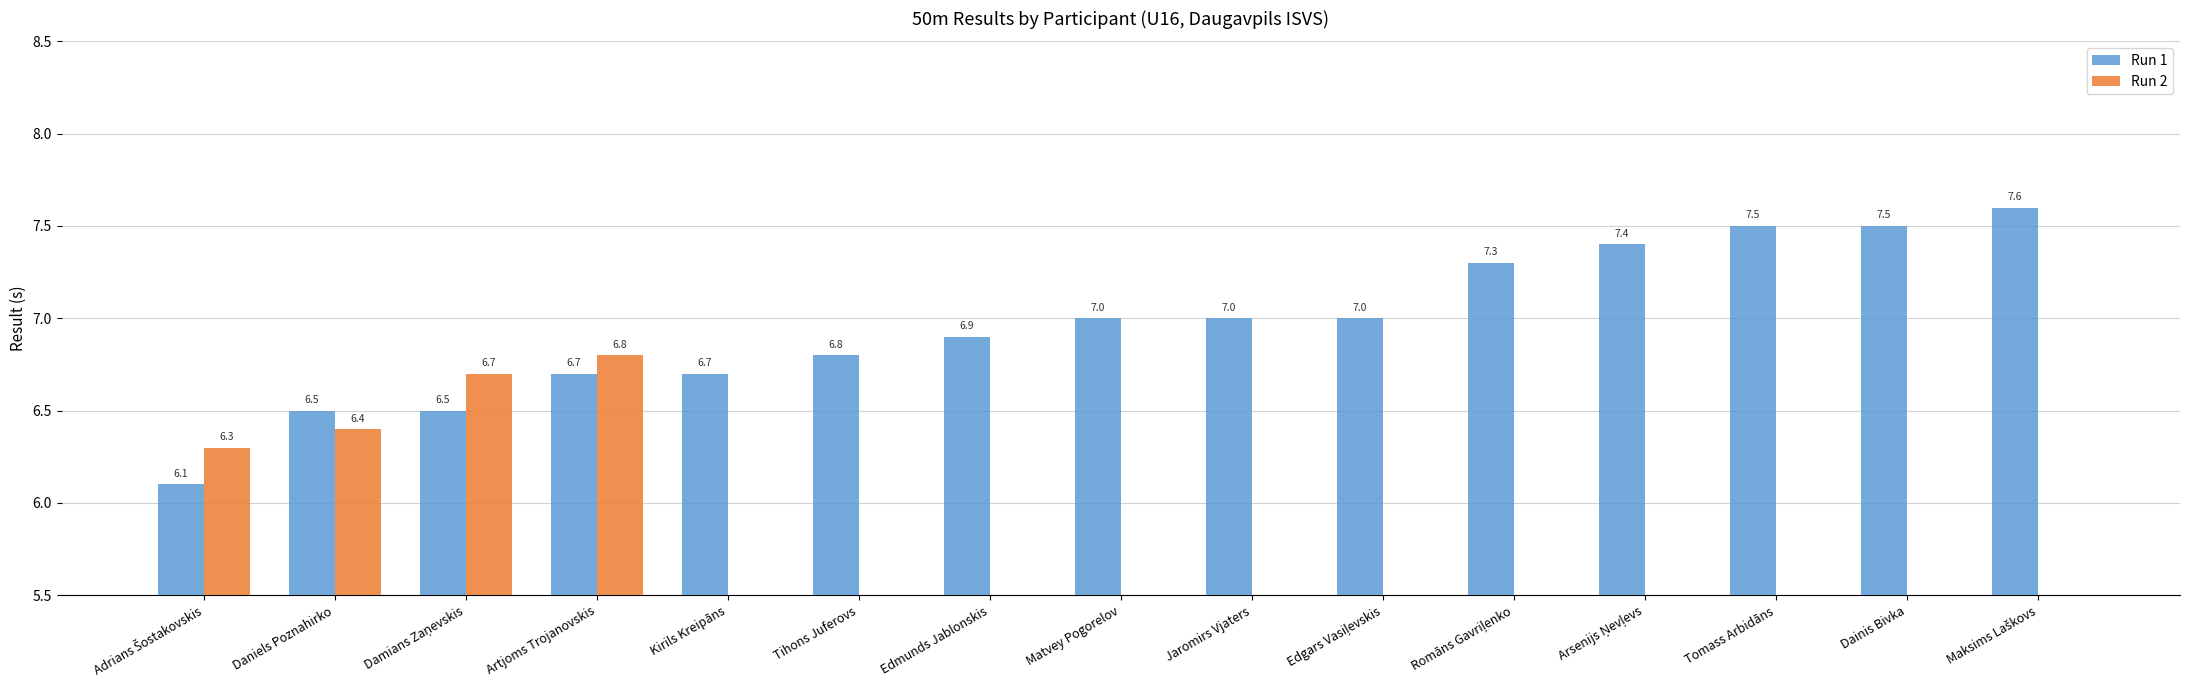

Reading left to right, extract all data points from this chart.

Run 1: 6.1	6.5	6.5	6.7	6.7	6.8	6.9	7.0	7.0	7.0	7.3	7.4	7.5	7.5	7.6
Run 2: 6.3	6.4	6.7	6.8	0.0	0.0	0.0	0.0	0.0	0.0	0.0	0.0	0.0	0.0	0.0